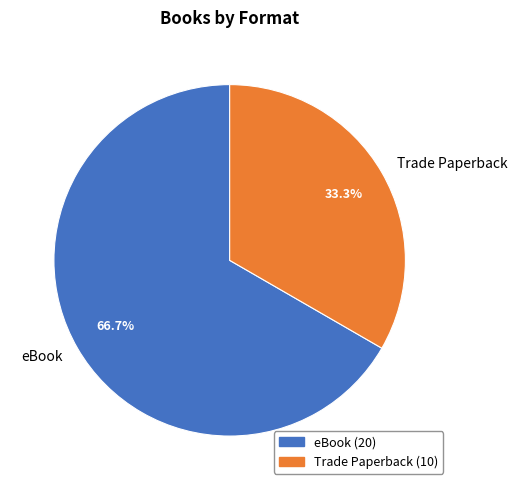

To the nearest percent, what is the combined percentage of eBook and Trade Paperback?

100%